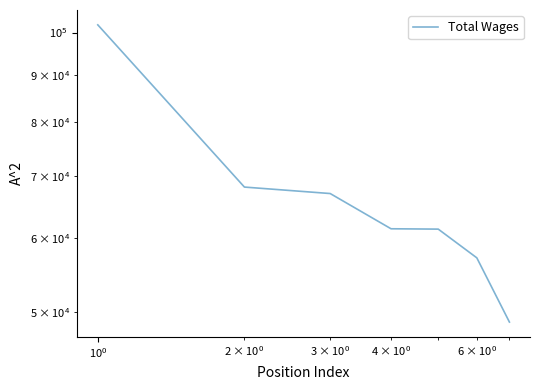

What is the average value?

66555